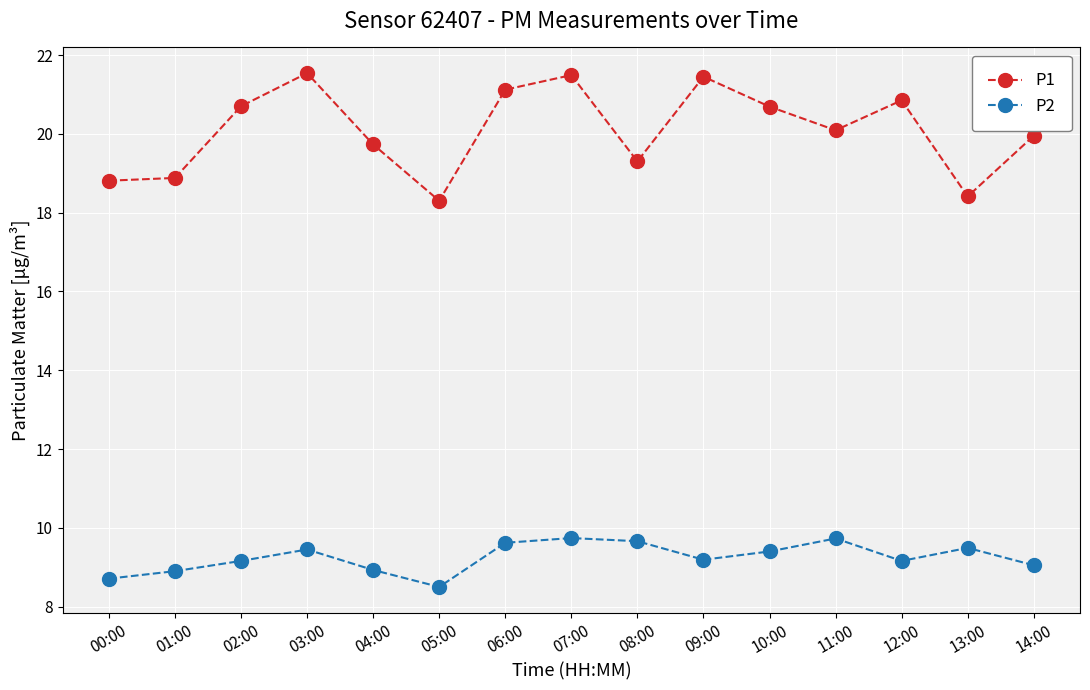

What is the smallest value displayed?

8.5